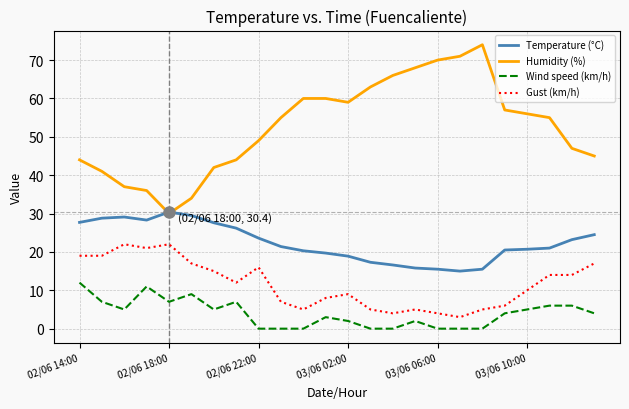

True or false: Temperature (°C) and Wind speed (km/h) intersect in this chart.

False